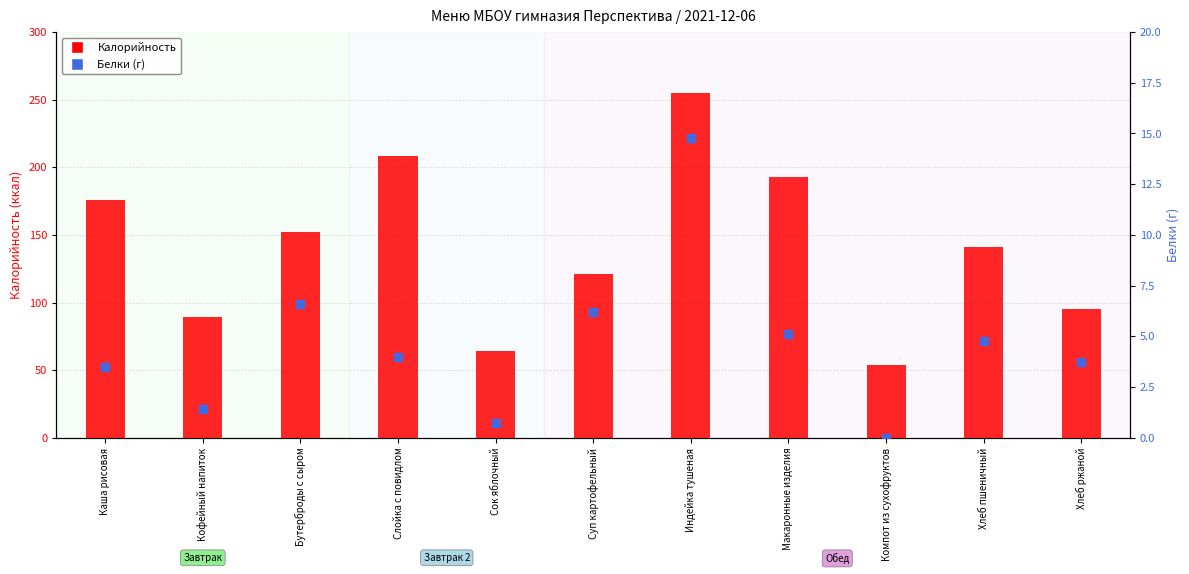

Which series has the largest total across all categories?

Калорийность